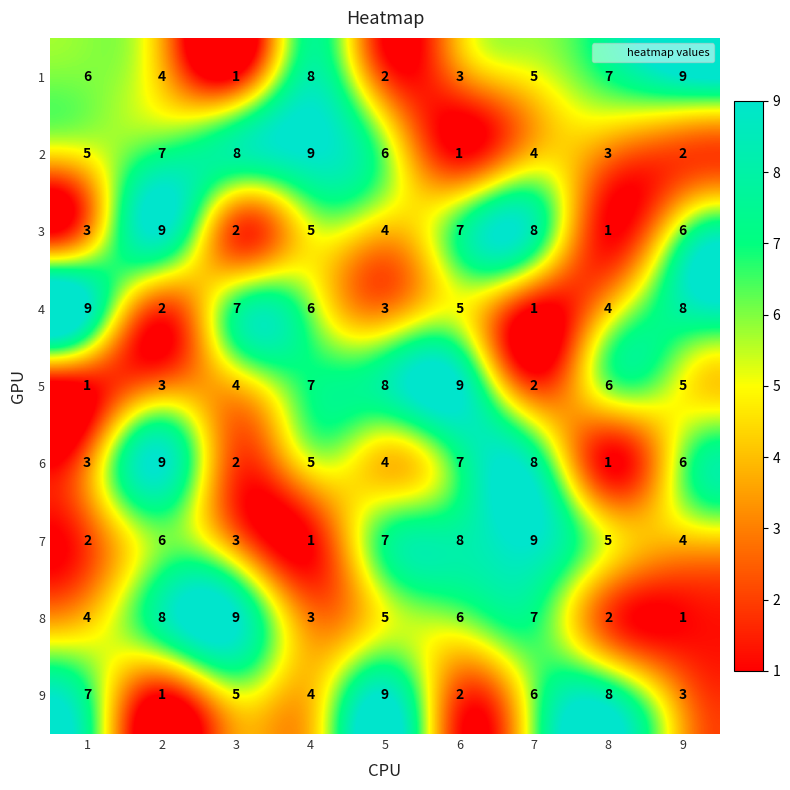

Read the 7 value at 5.

7